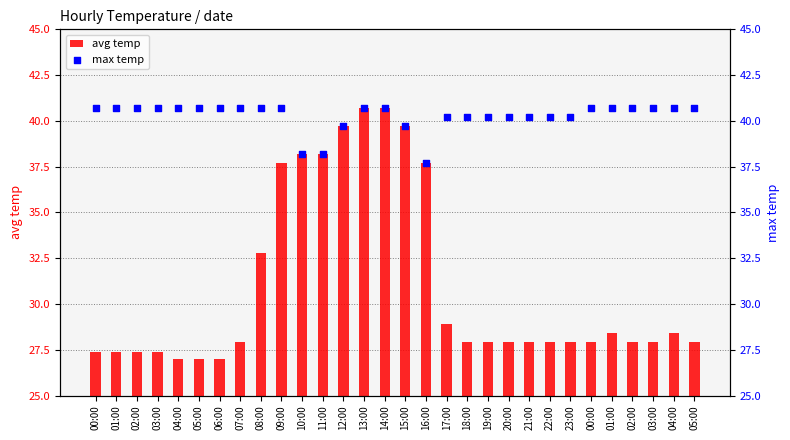

Which series reaches the maximum Y coordinate?

avg temp